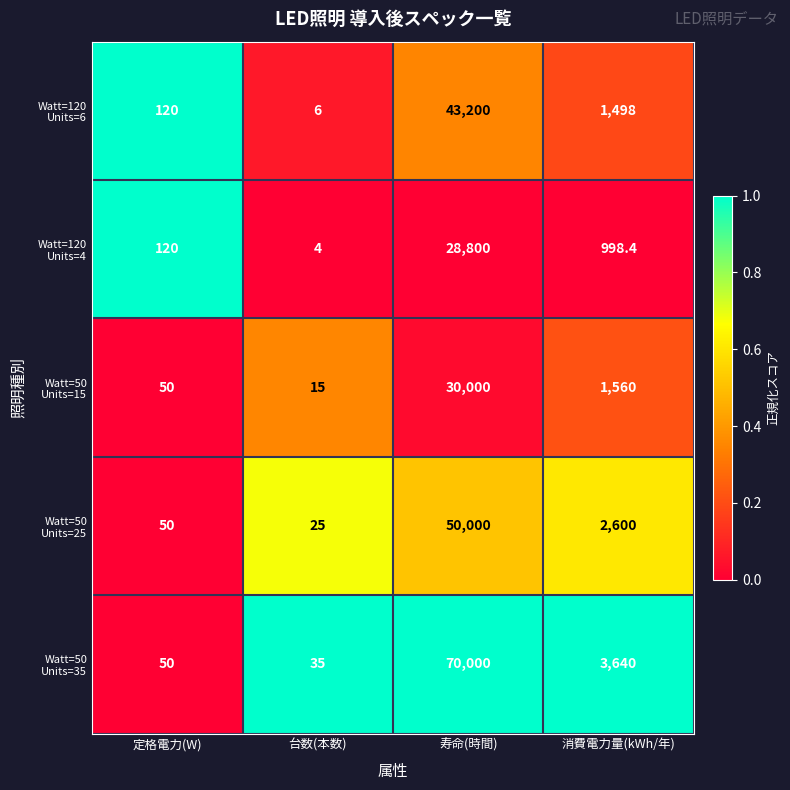

Which label corresponds to the largest value in the chart?

寿命(時間)